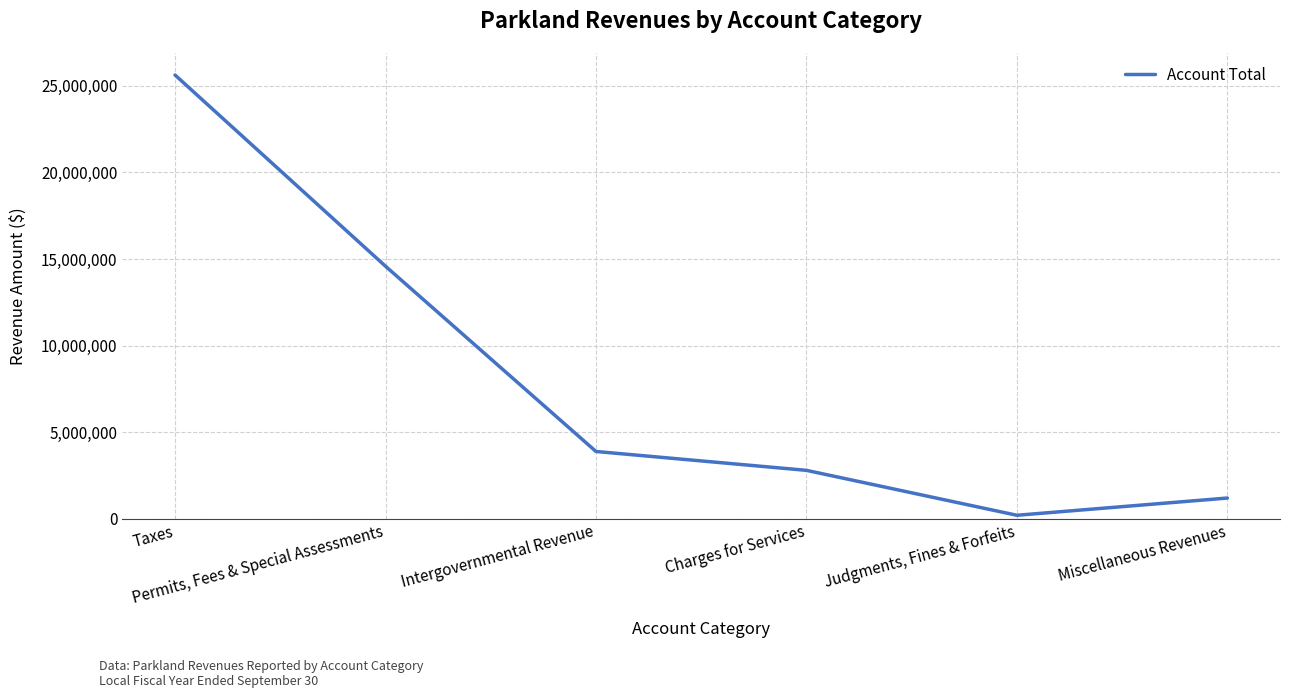

The value at Permits, Fees & Special Assessments is 14584604. True or false?

True